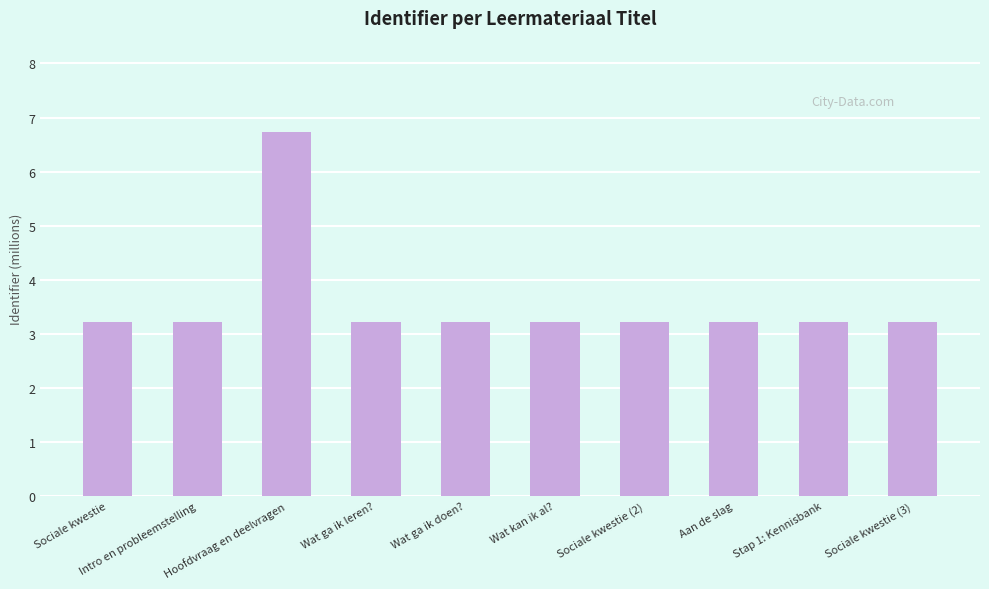

What is the sum of all values?

35.8